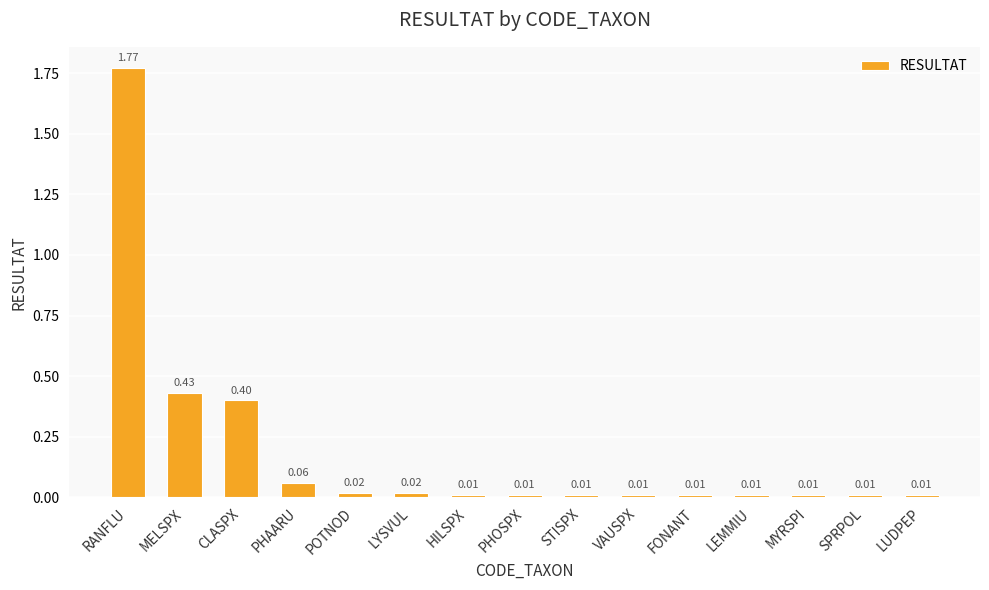

Are the bars horizontal?

No